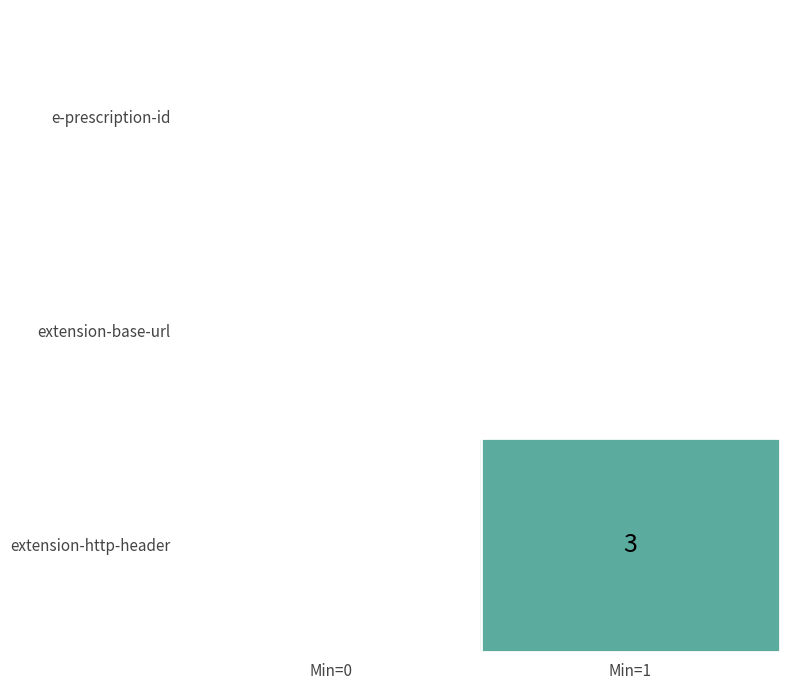

True or false: extension-http-header has a value of 0 at Min=0.

True